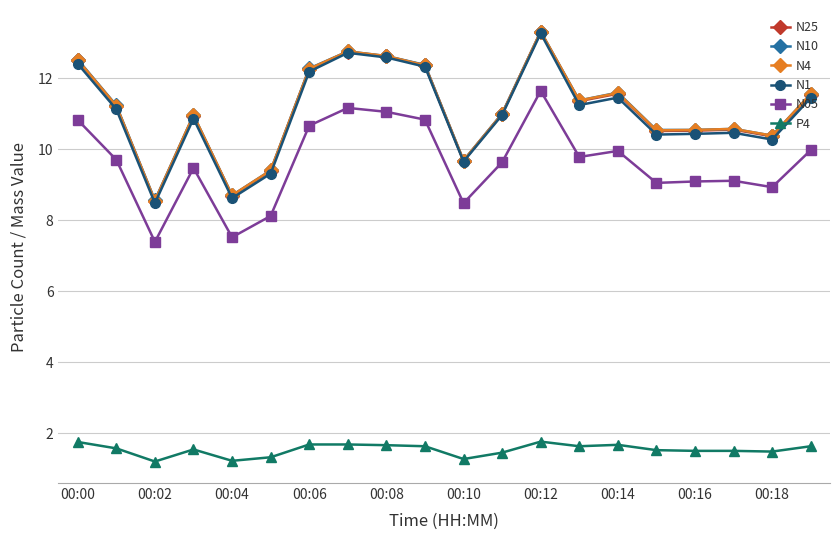

Count the number of data series in this chart.

6